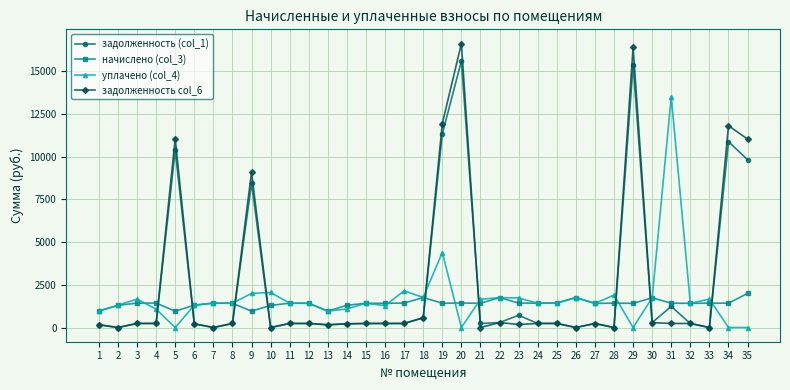

What is the difference between the уплачено (col_4) values at 7 and 10?

622.2